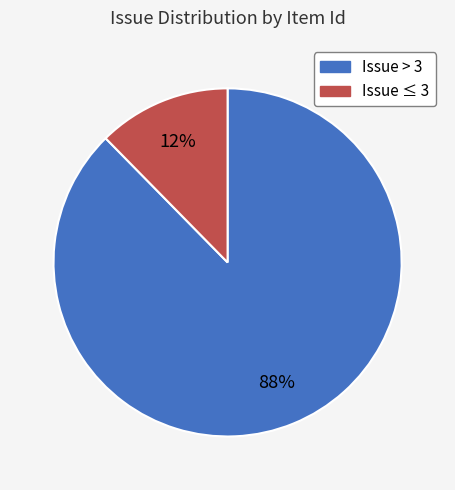

Is there any slice that represents more than half of the pie?

Yes